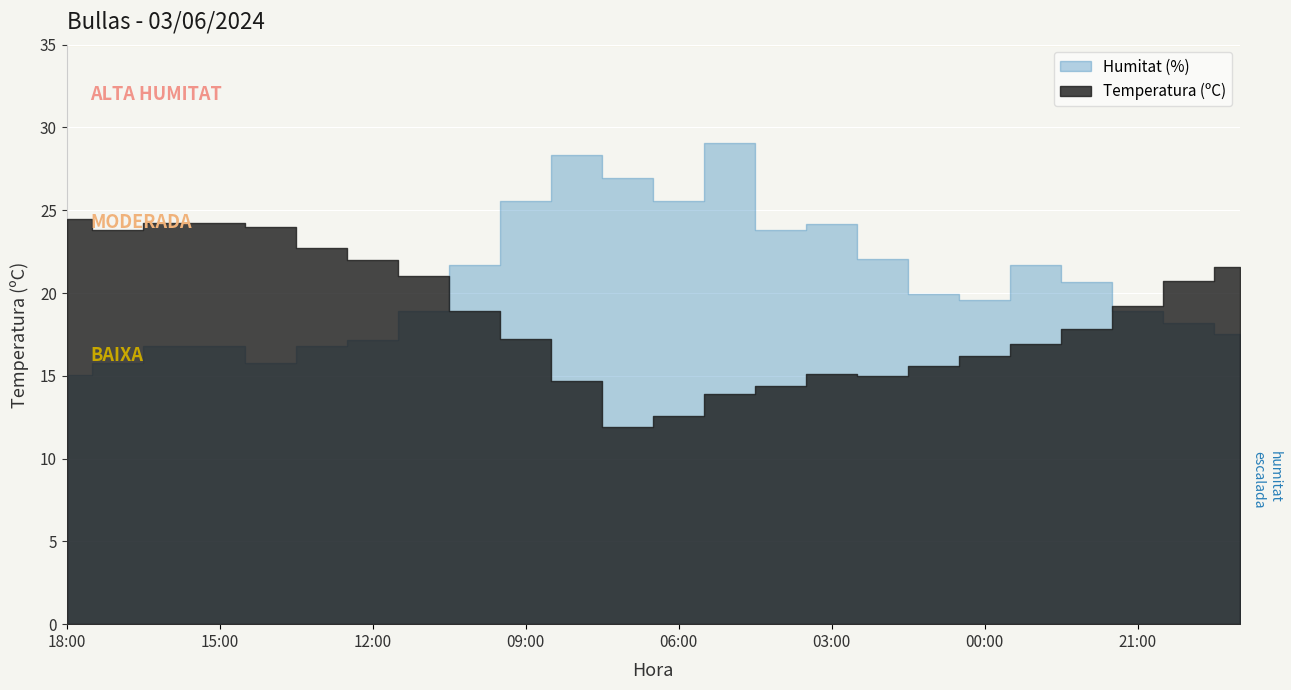

True or false: Humitat (%) has more than 2 points higher than both neighbors.

True